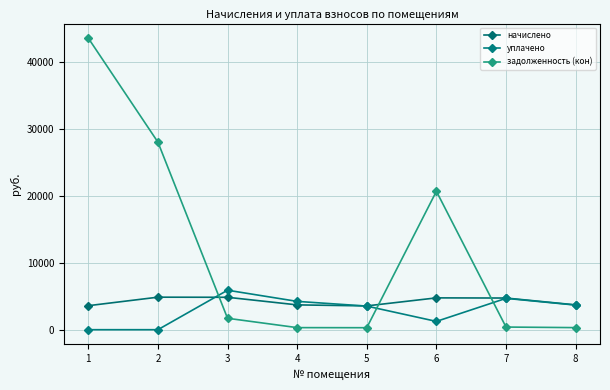

How many lines are shown in the chart?

3